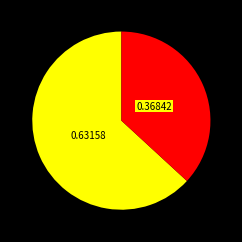

Is there a majority slice in this chart?

Yes